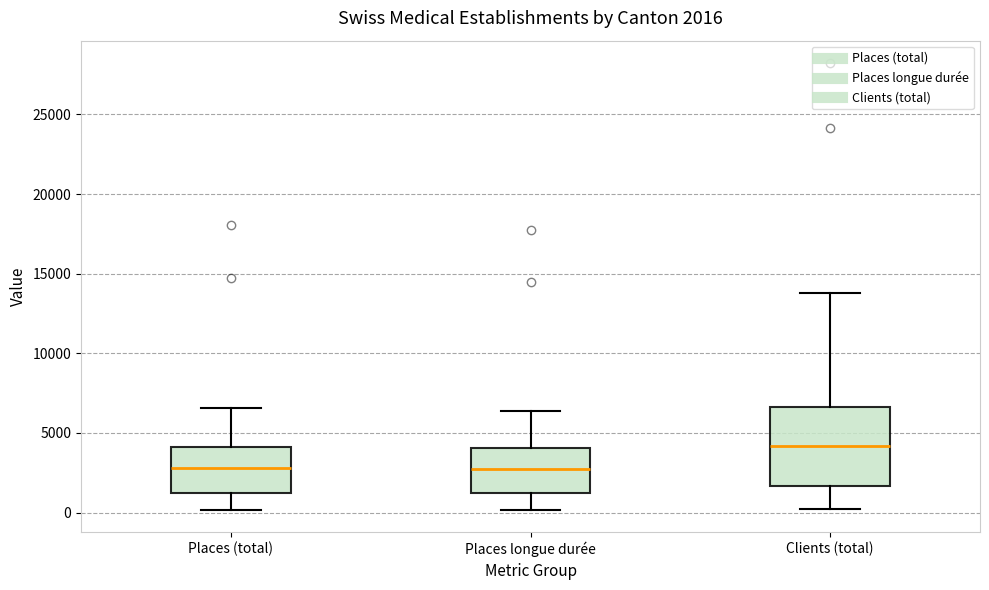

Which box is the tallest, from its lower edge to its upper edge?

Clients (total)